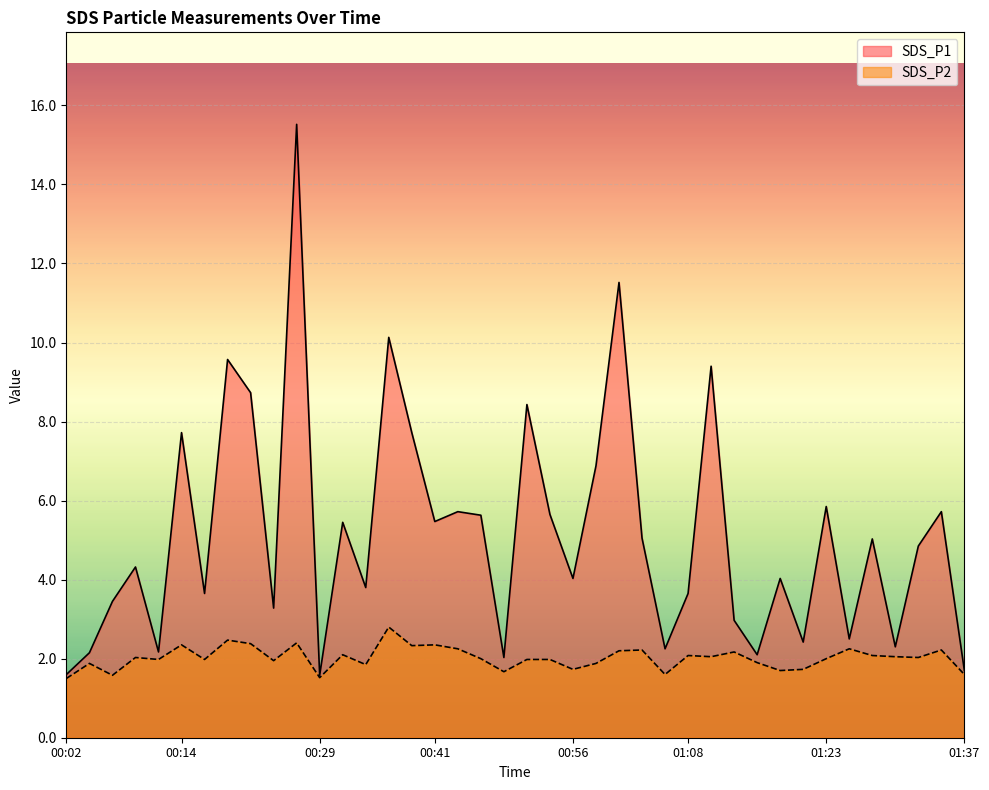

At which category does the chart reach its peak across all series?

00:26